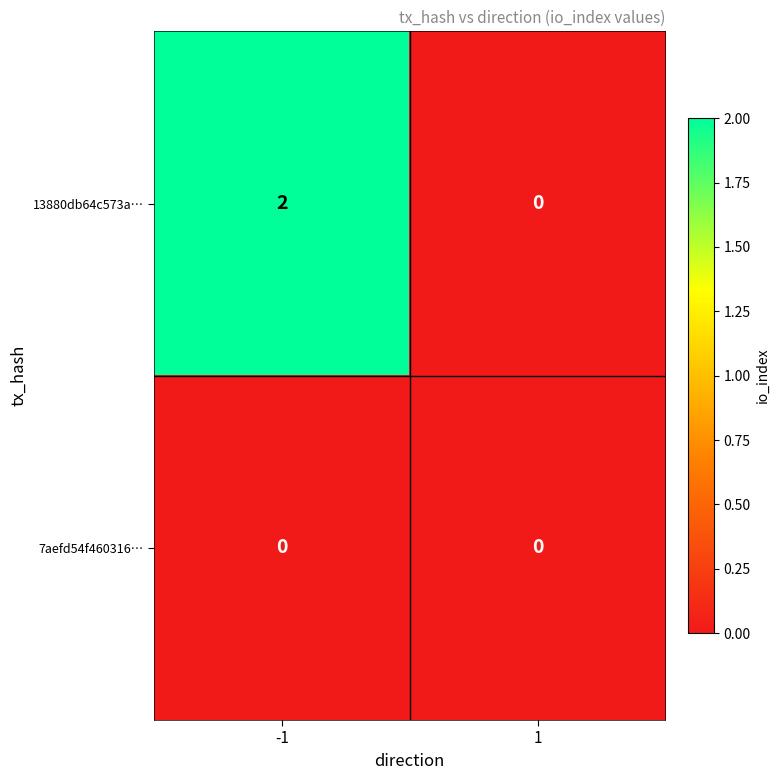

Rank the series by their maximum value, from highest to lowest.

13880db64c573a…, 7aefd54f460316…